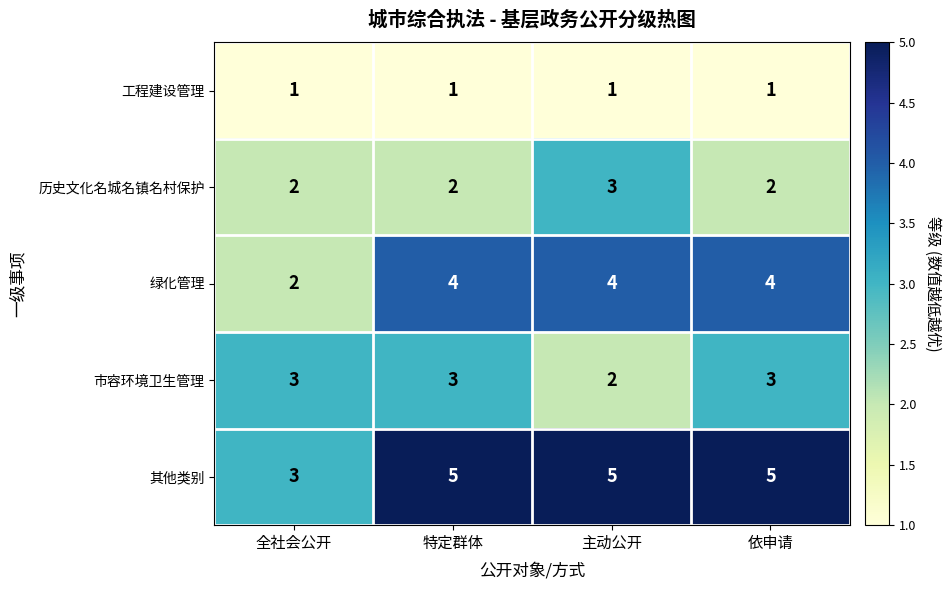

Is it true that 工程建设管理 equals 1 at 特定群体?

True